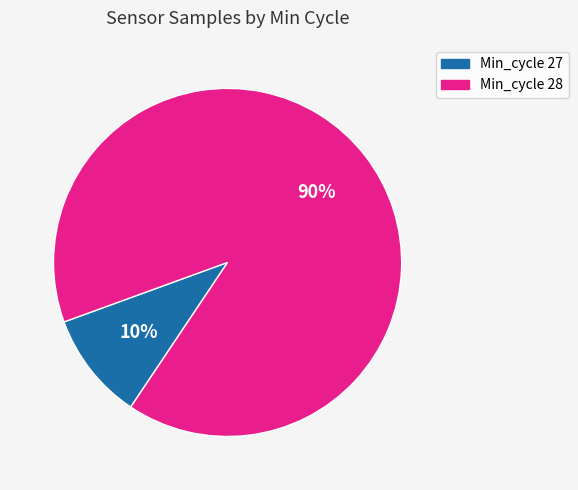

Rank the categories by value from lowest to highest.

Min_cycle 27, Min_cycle 28